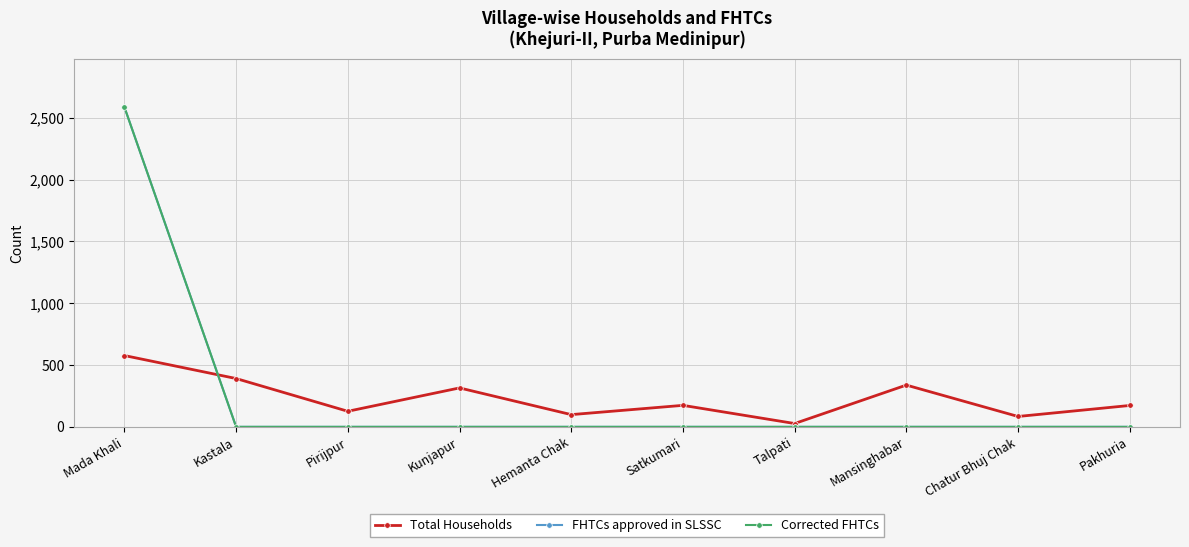

Does the chart have visible grid lines?

Yes